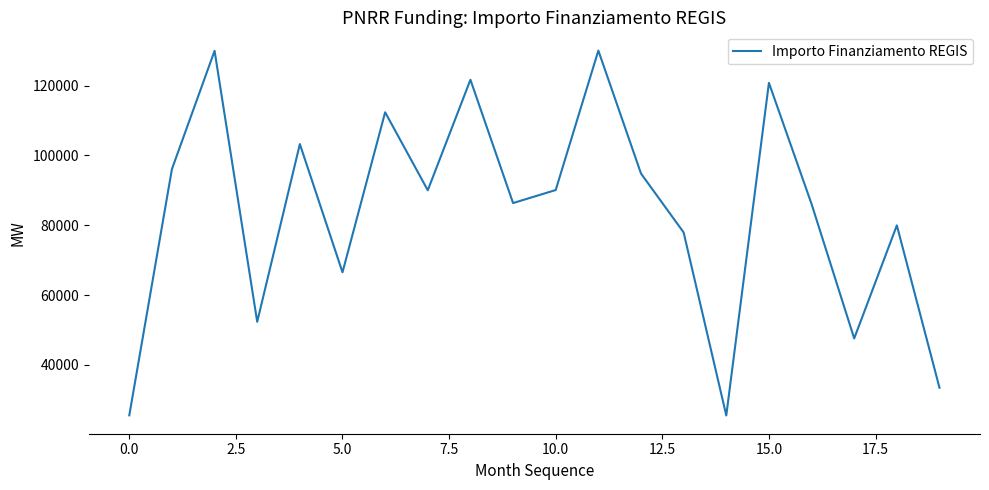

What is the greatest value displayed?

130000